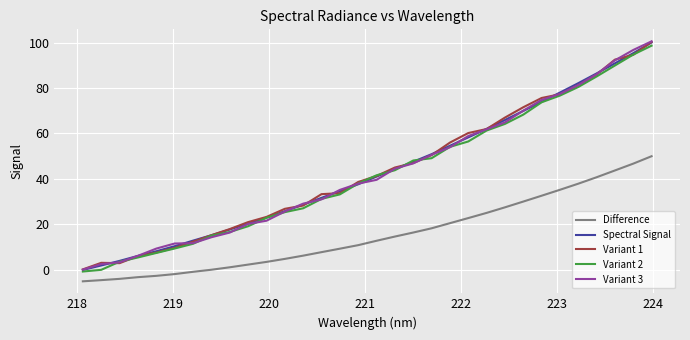

True or false: Variant 3 and Spectral Signal cross at least once.

True